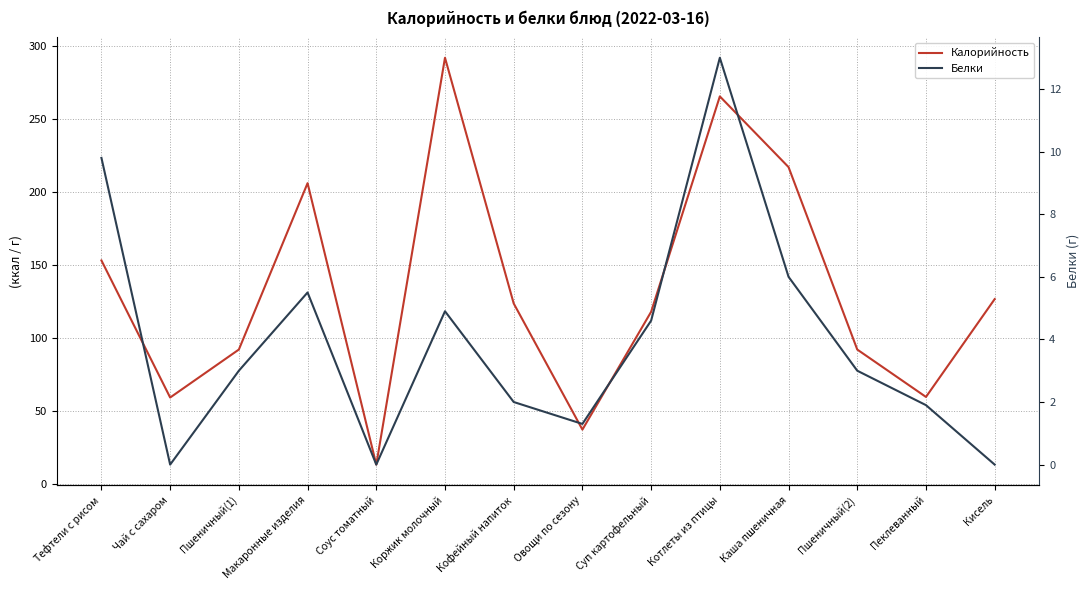

What is the total value across all series at Пеклеванный?

61.3